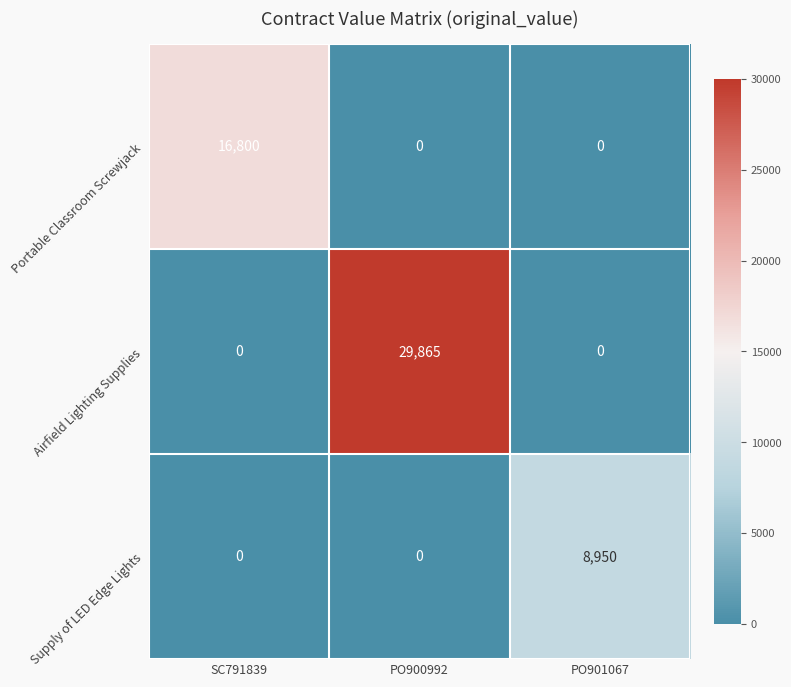

Which series has the largest total across all categories?

Airfield Lighting Supplies